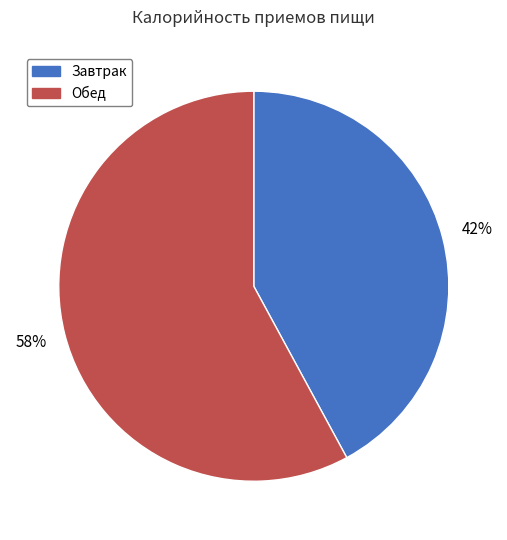

How many segments does this pie chart have?

2